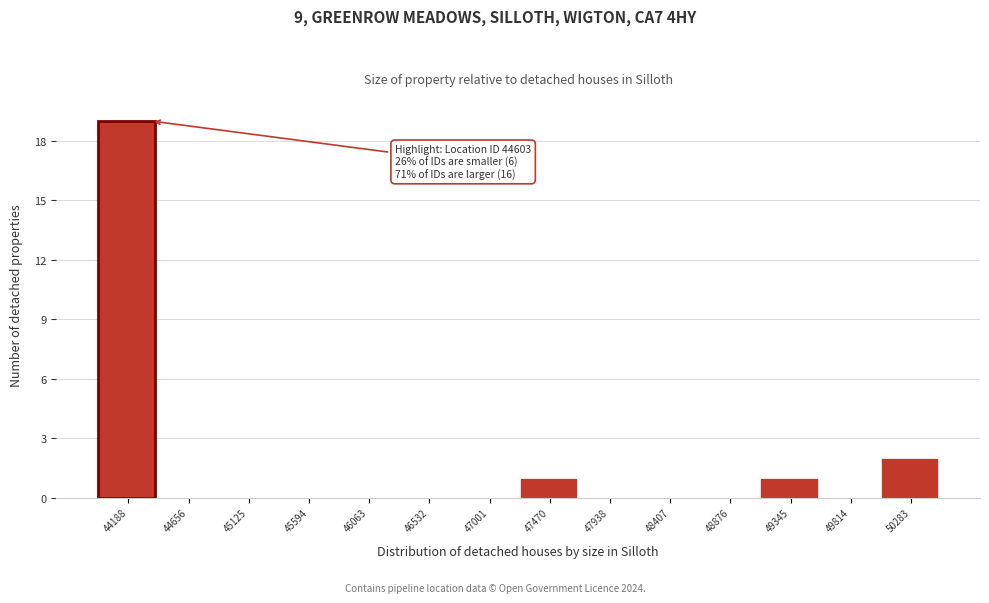

Reading left to right, list all the values displayed in this chart.

44188=19	44656=0	45125=0	45594=0	46063=0	46532=0	47001=0	47470=1	47938=0	48407=0	48876=0	49345=1	49814=0	50283=2